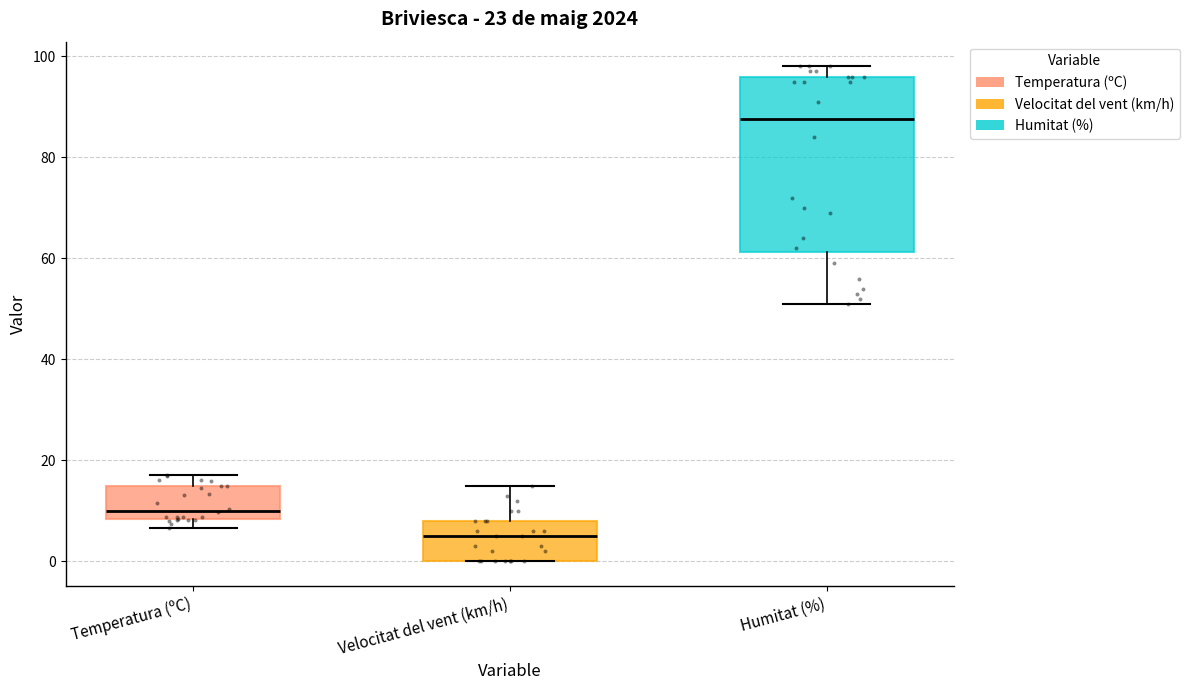

Where is the upper edge of the box for Humitat (%) on the y-axis? The values are not printed on the chart, so give them approximately, as read against the axis.

96